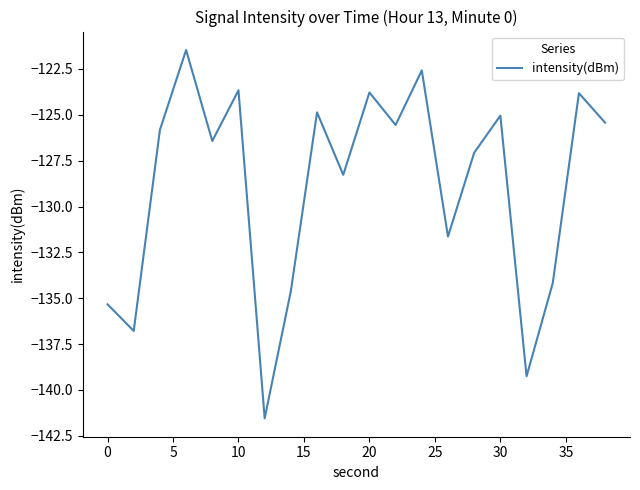

What is the difference between the second highest and minimum values?

19.0